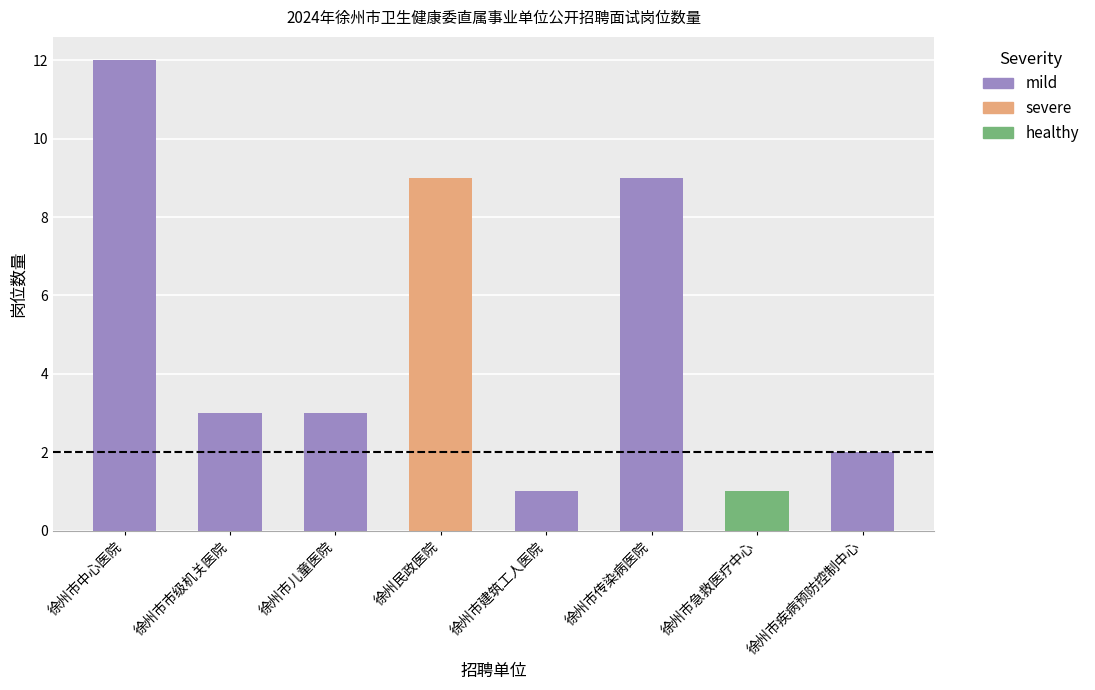

How many bars are there in total?

8